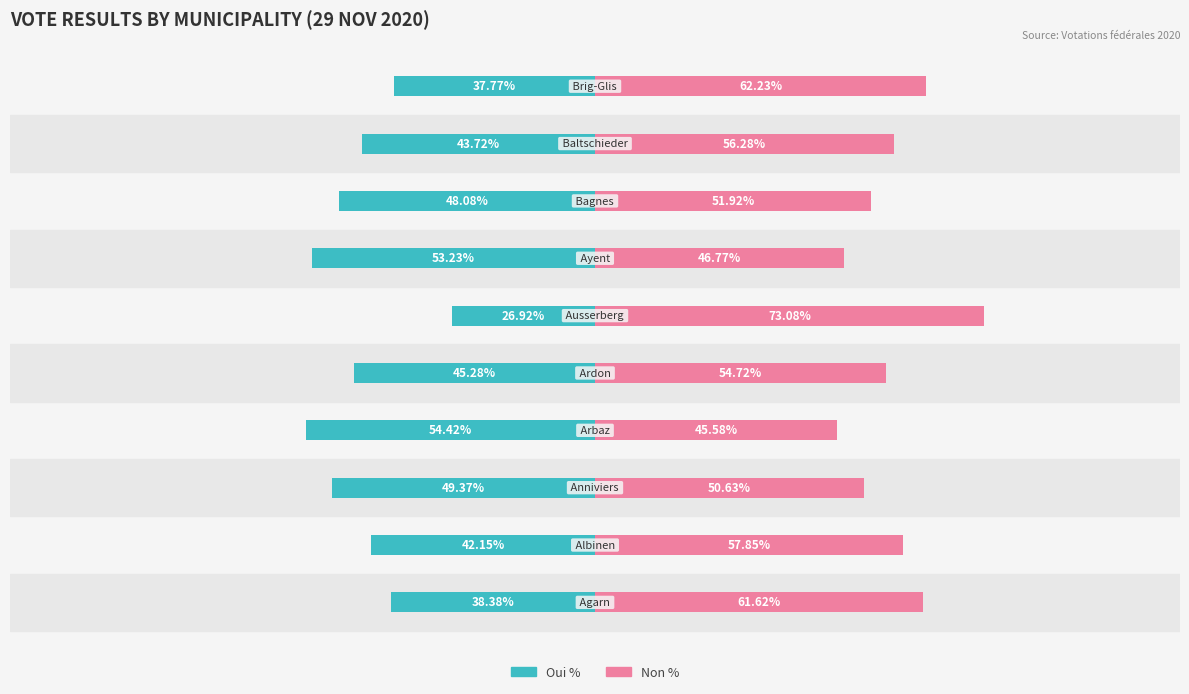

At how many categories does at least one series exceed 21?

10